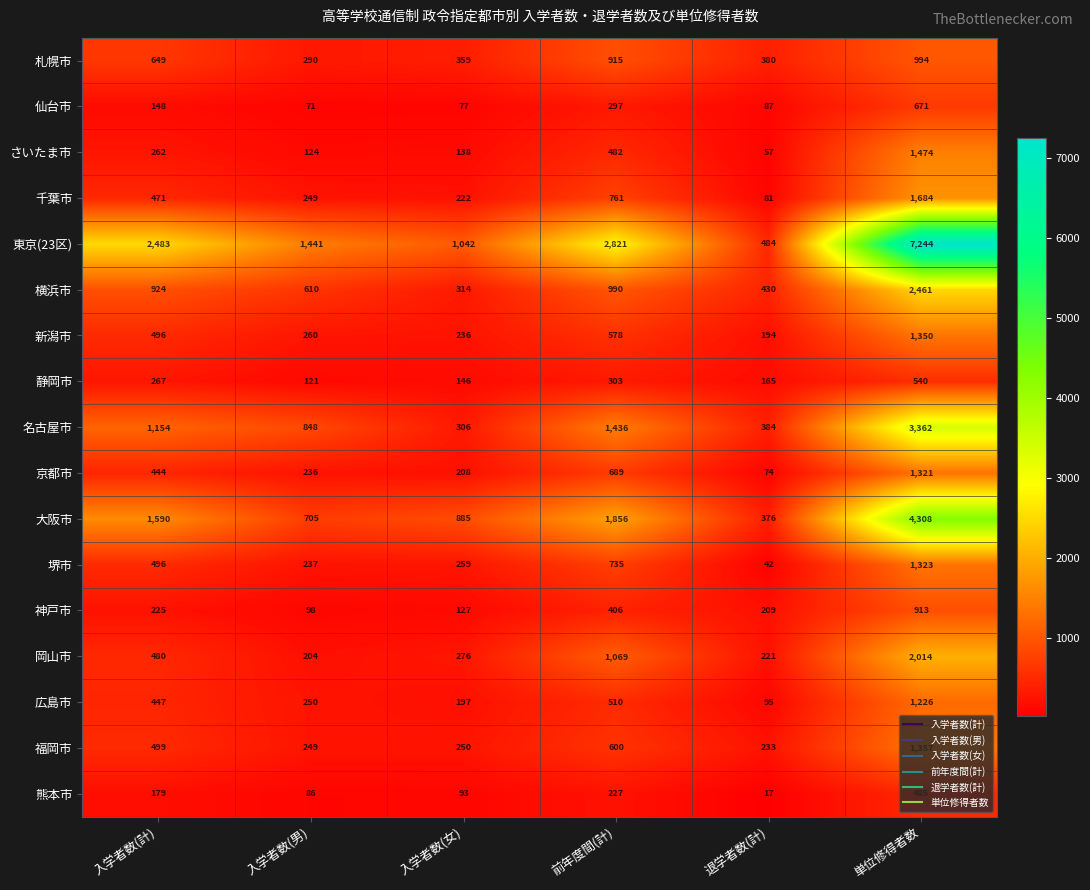

Which category has the highest value in the 東京(23区) series?

単位修得者数